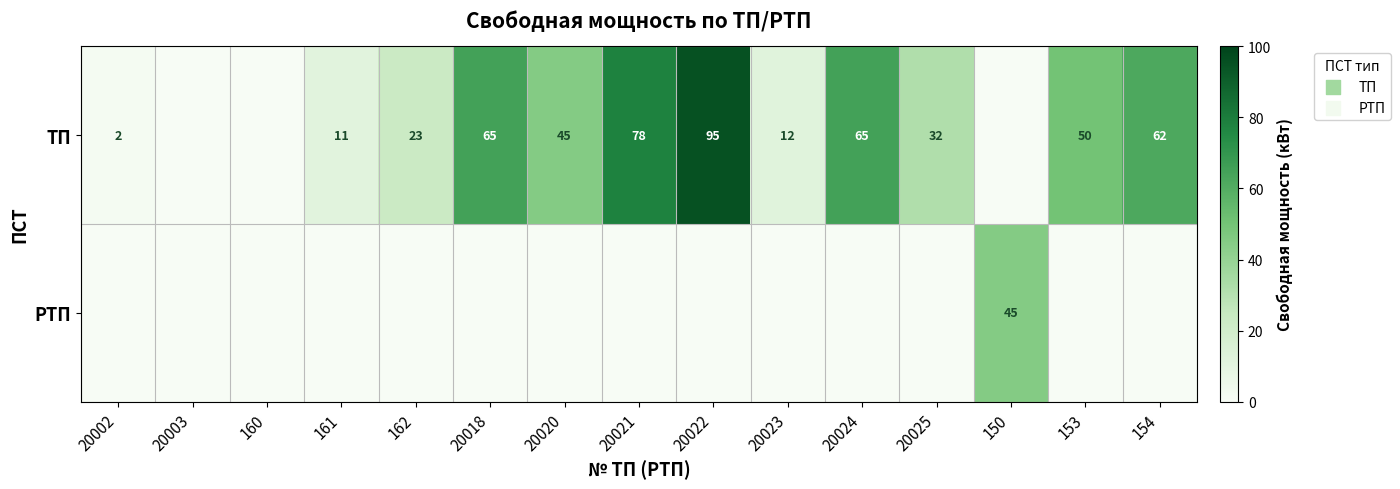

The value of ТП at 20020 is 45. True or false?

True